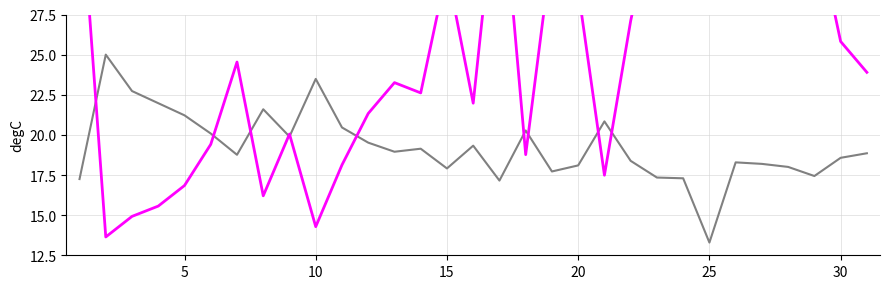

Reading left to right, transcribe all the data shown in this chart.

Total Points: 17.2	25.0	22.7	22.0	21.2	20.1	18.8	21.6	19.9	23.5	20.5	19.5	18.9	19.1	17.9	19.3	17.2	20.3	17.7	18.1	20.8	18.4	17.3	17.3	13.3	18.3	18.2	18.0	17.4	18.6	18.9
Final Position: 36.1	13.6	14.9	15.6	16.8	19.4	24.5	16.2	20.1	14.3	18.1	21.3	23.3	22.6	30.3	22.0	37.4	18.8	31.6	29.0	17.5	27.1	34.8	35.4	38.0	27.7	28.4	29.7	33.5	25.8	23.9